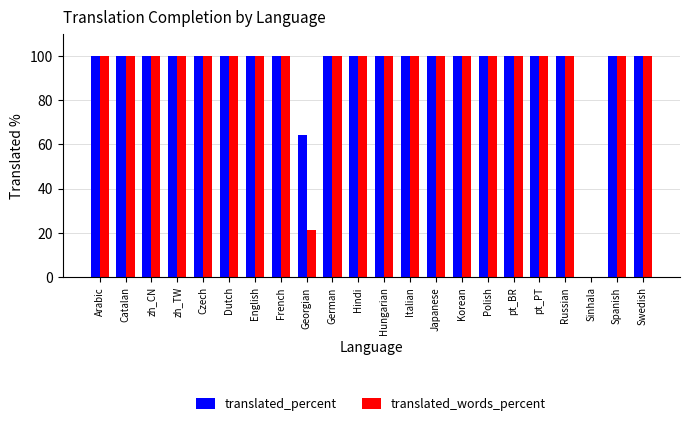

What is the sum of all translated_words_percent values?

2021.5